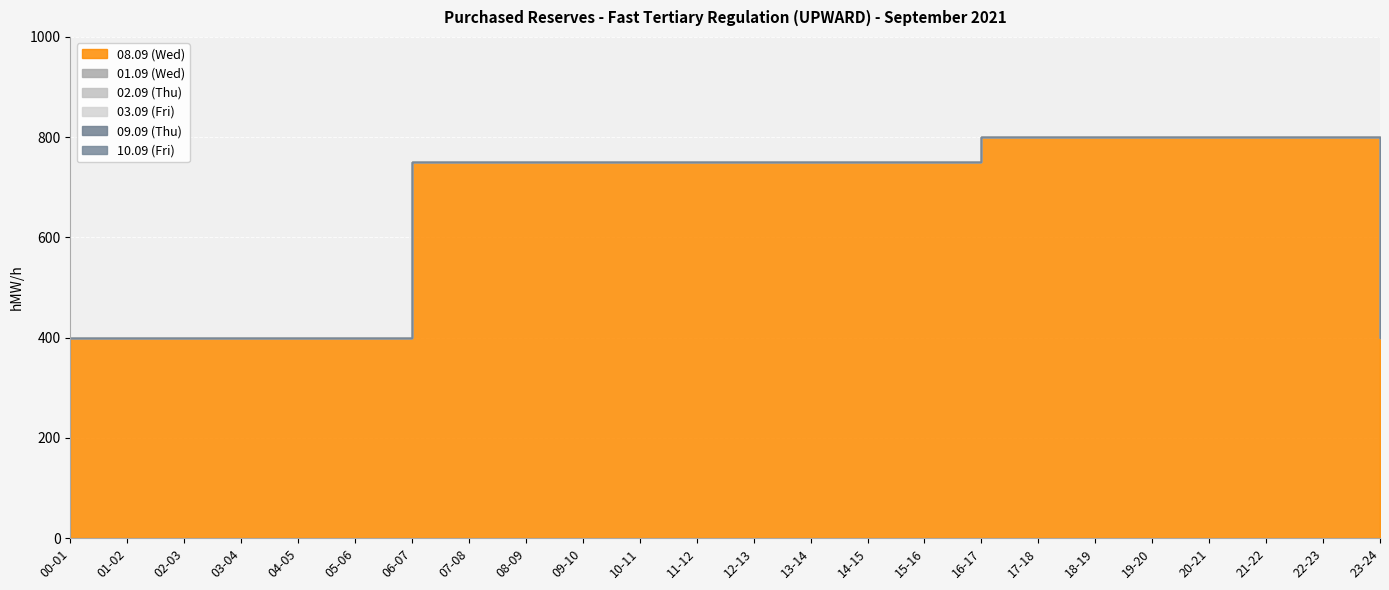

Which has a higher value, 18-19 or 11-12?

18-19